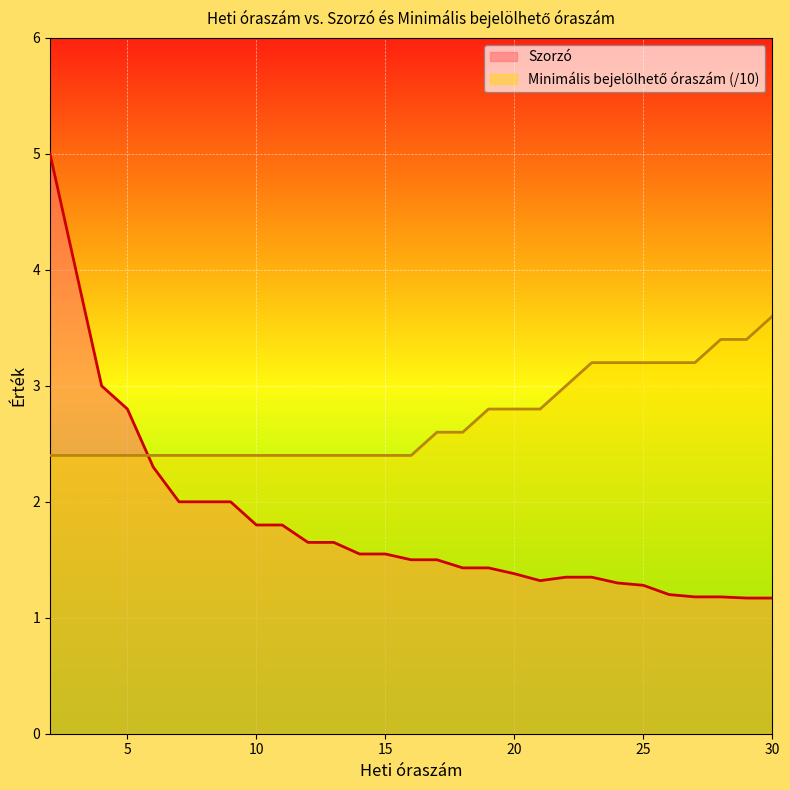

What is the value of the Szorzó point at the 28th from the left?

1.2